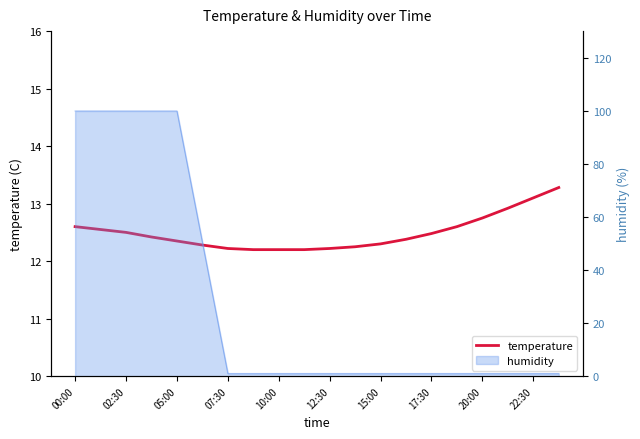

Does the chart display data point markers on the line(s)?

No